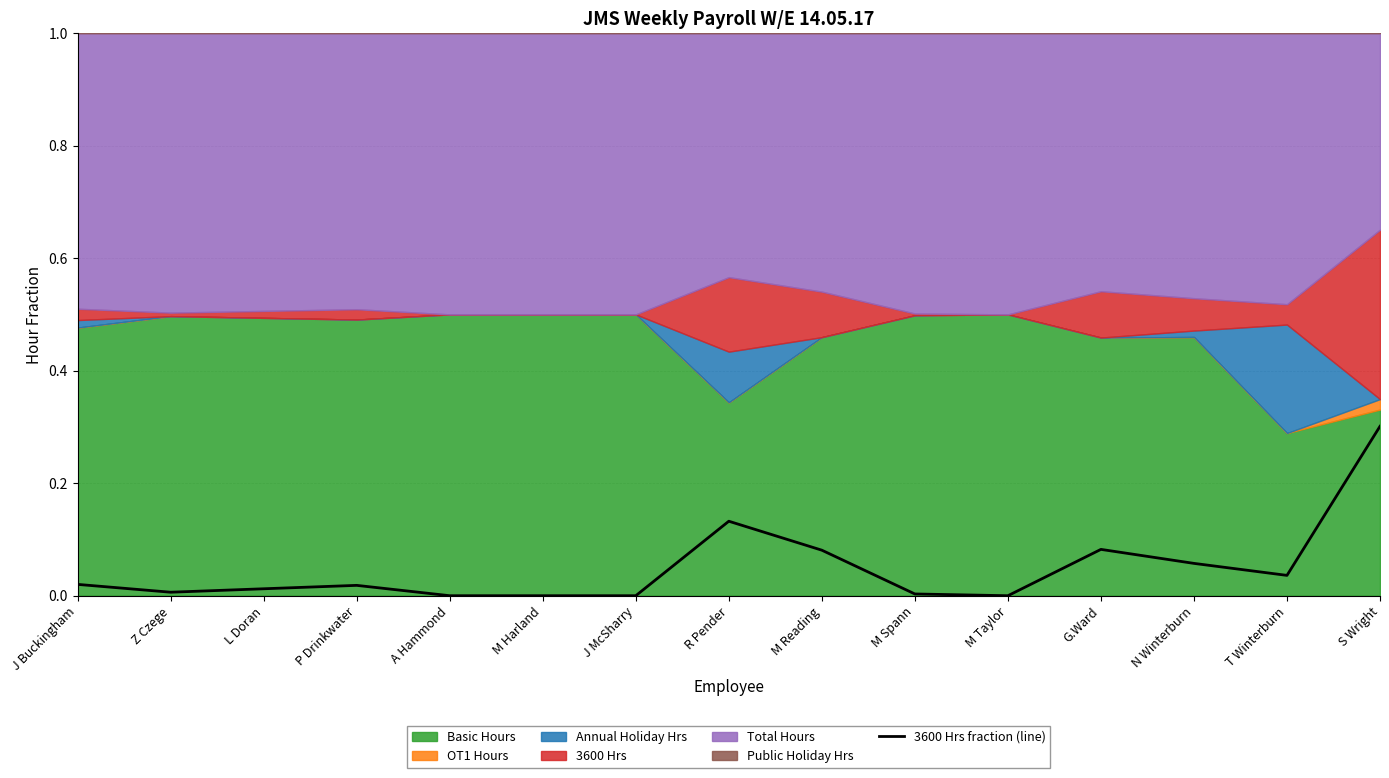

At which category does the chart reach its peak across all series?

S Wright